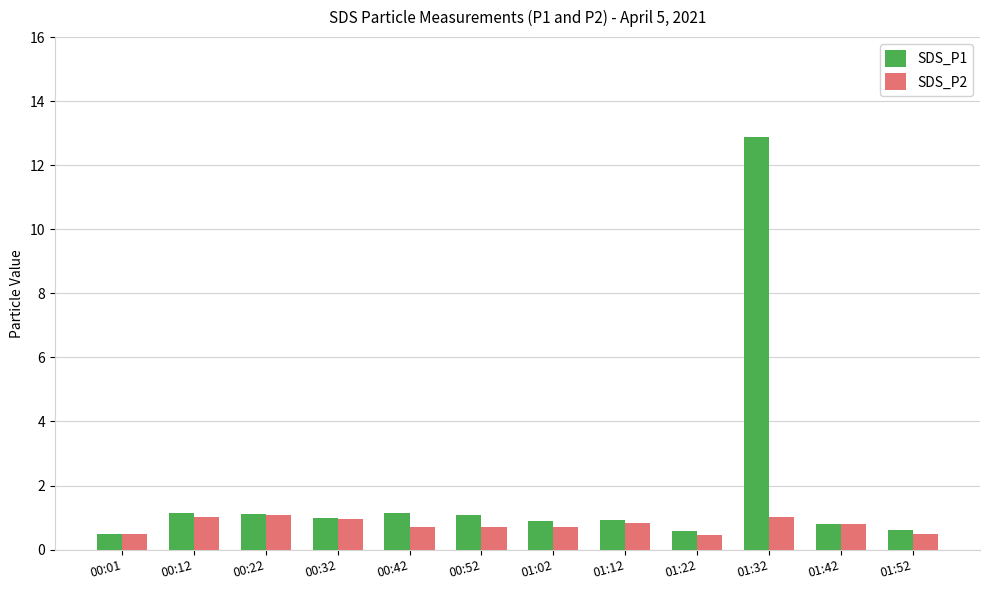

Rank the series by their average value, from lowest to highest.

SDS_P2, SDS_P1